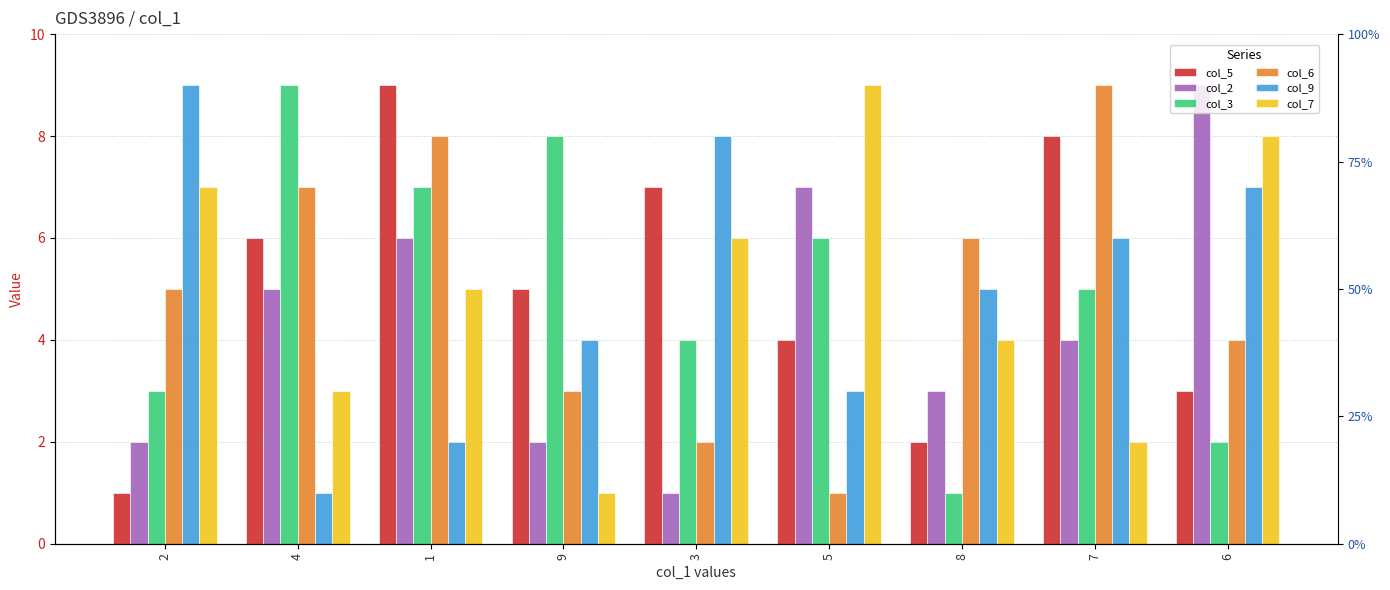

At how many categories does at least one series exceed 4?

9